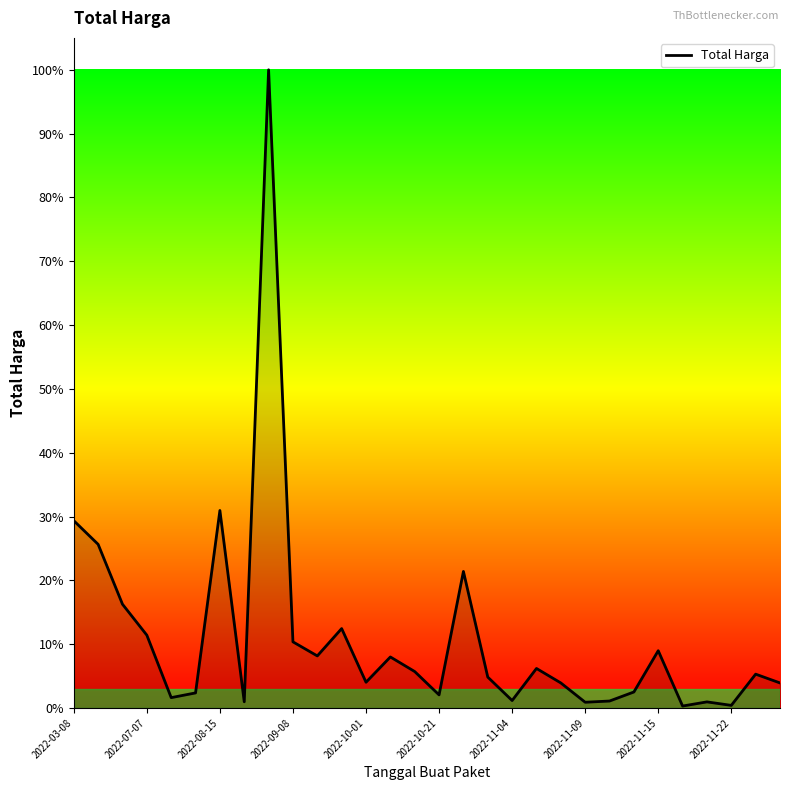

Is this an area chart (filled region under the line)?

Yes